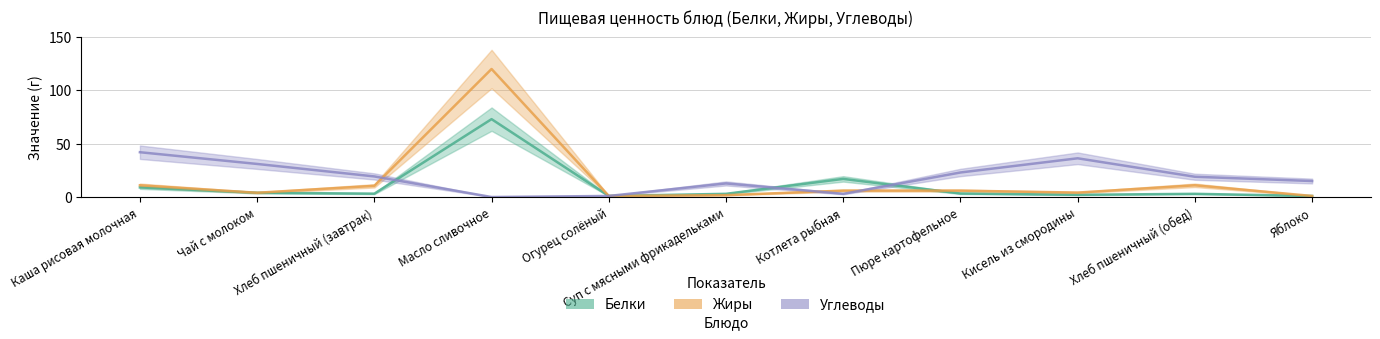

How many lines are shown in the chart?

3